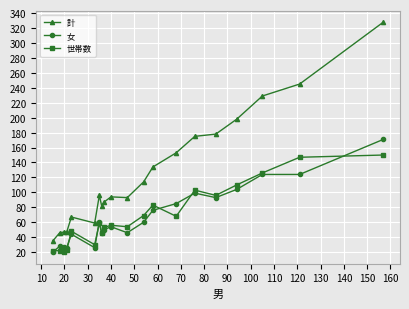

Rank the series by their maximum value, from highest to lowest.

計, 女, 世帯数